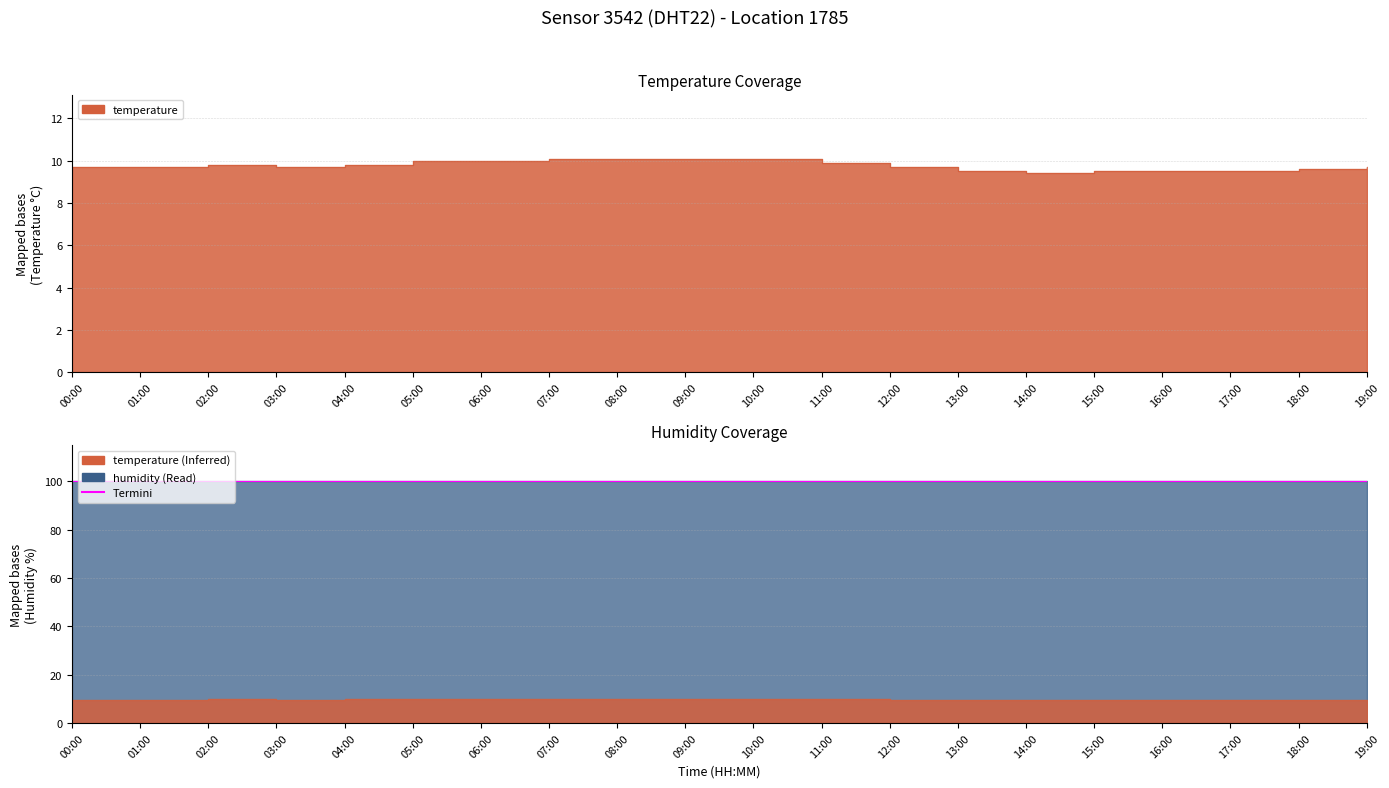

True or false: the data has more than 2 interior local peaks.

False